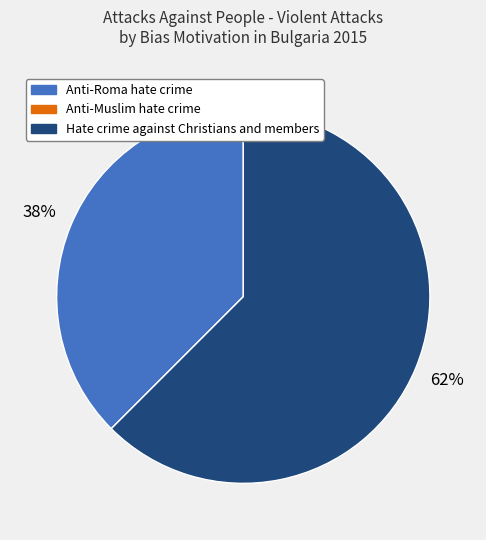

To the nearest percent, what is the combined percentage of Hate crime against Christians and members and Anti-Roma hate crime?

100%